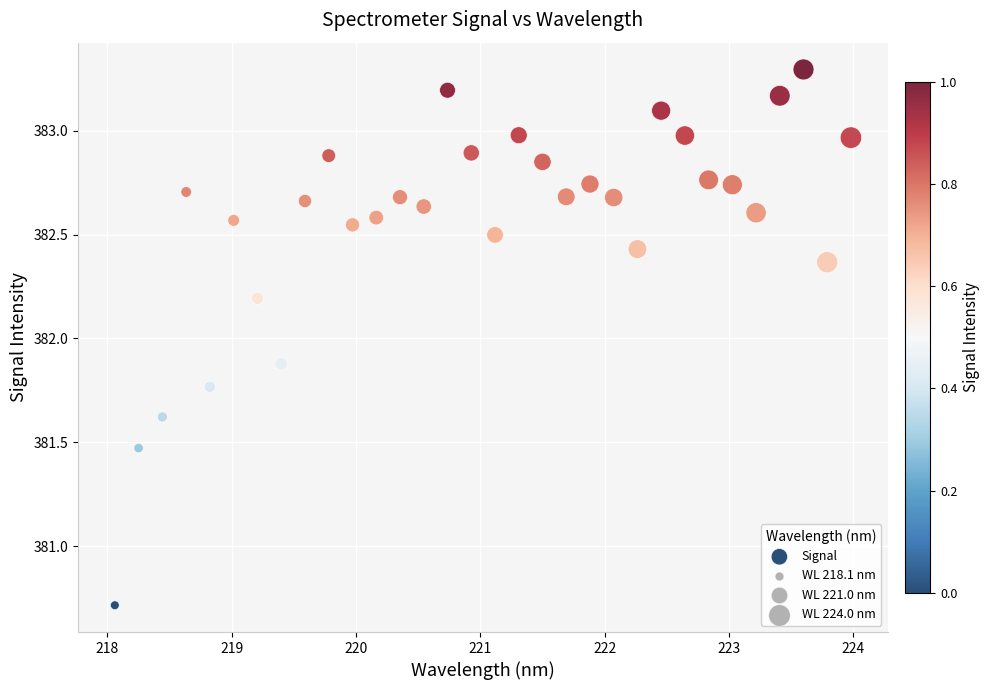

What Y value in the scatter plot is closest to 382?

381.9